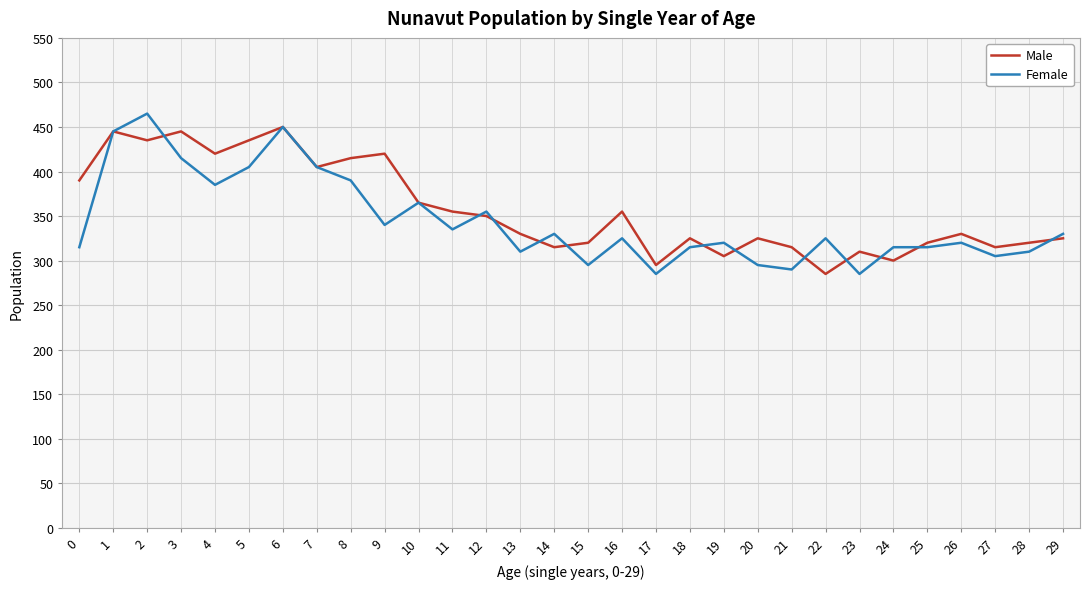

What is the greatest value displayed?

465